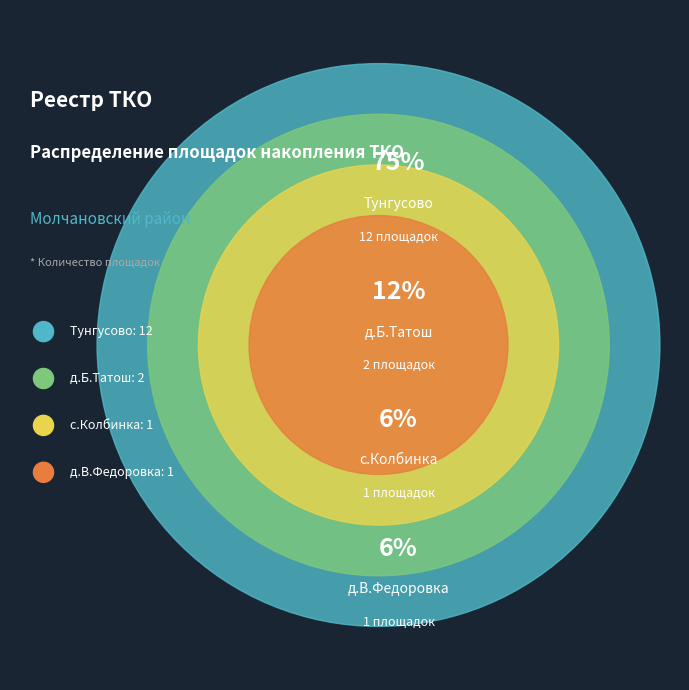

Which has a higher value, д.Б.Татош or д.В.Федоровка?

д.Б.Татош